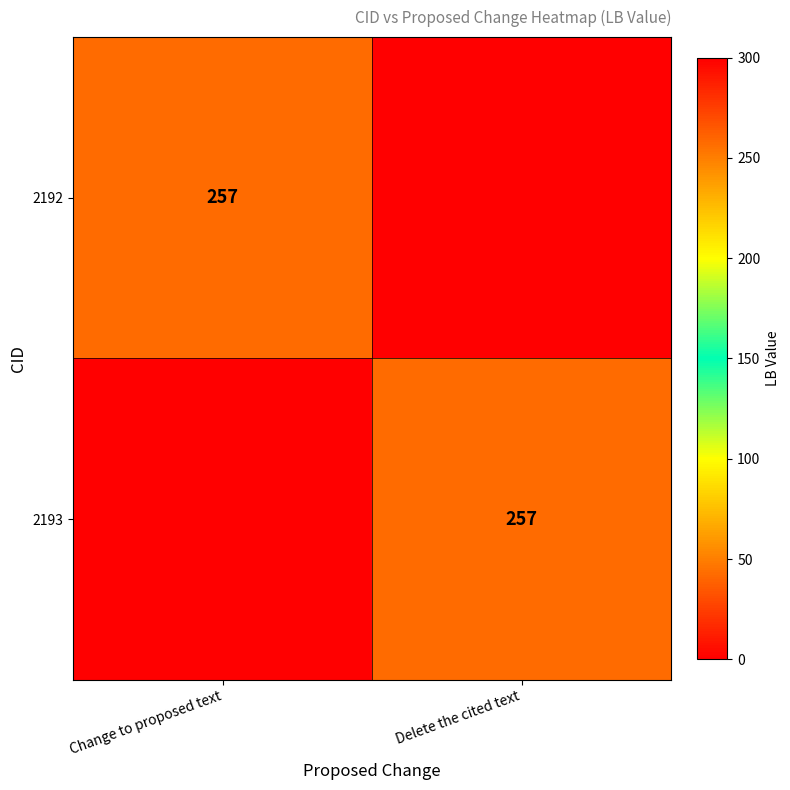

The 2192 series shows 257 at Change to proposed text. True or false?

True